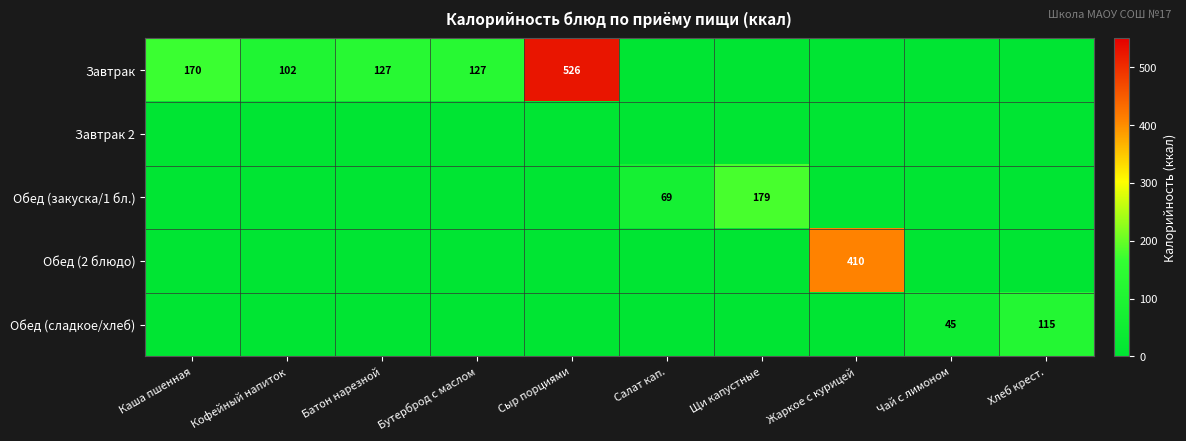

What is the difference between the Завтрак values at Каша пшенная and Кофейный напиток?

68